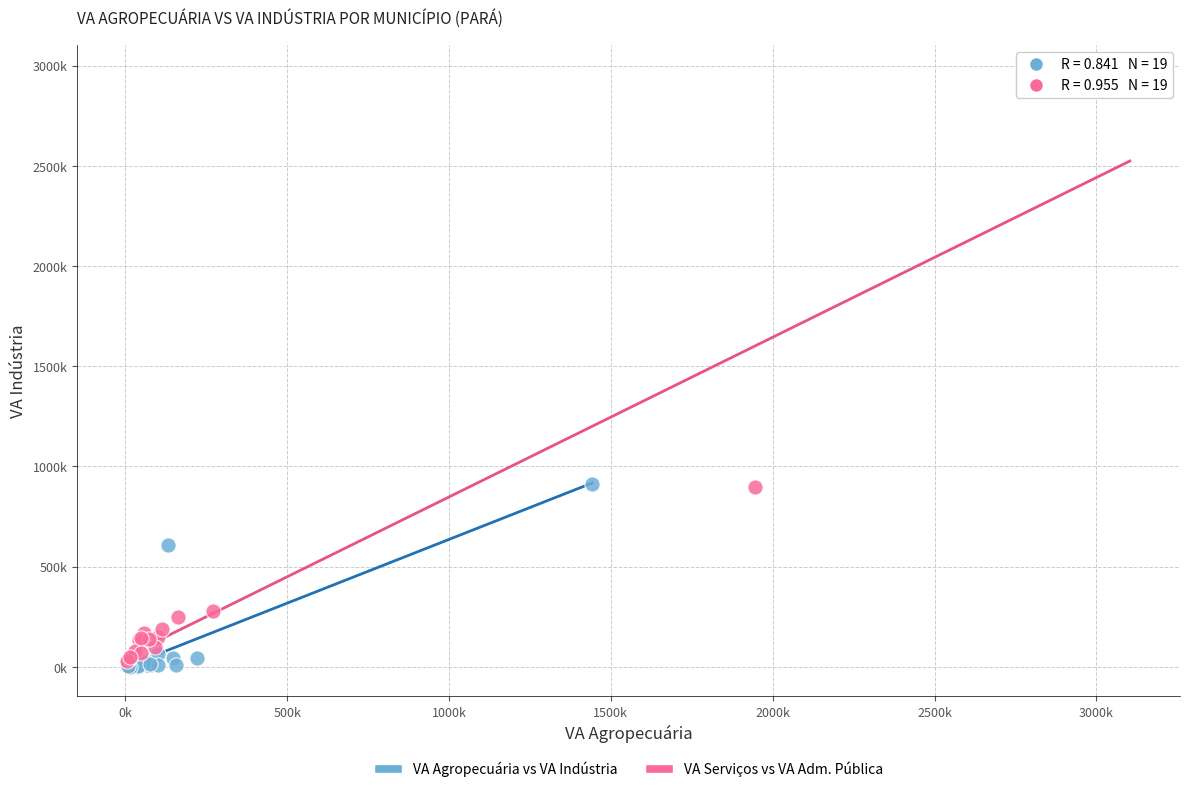

Which series reaches the minimum Y coordinate?

VA Agropecuária vs VA Indústria